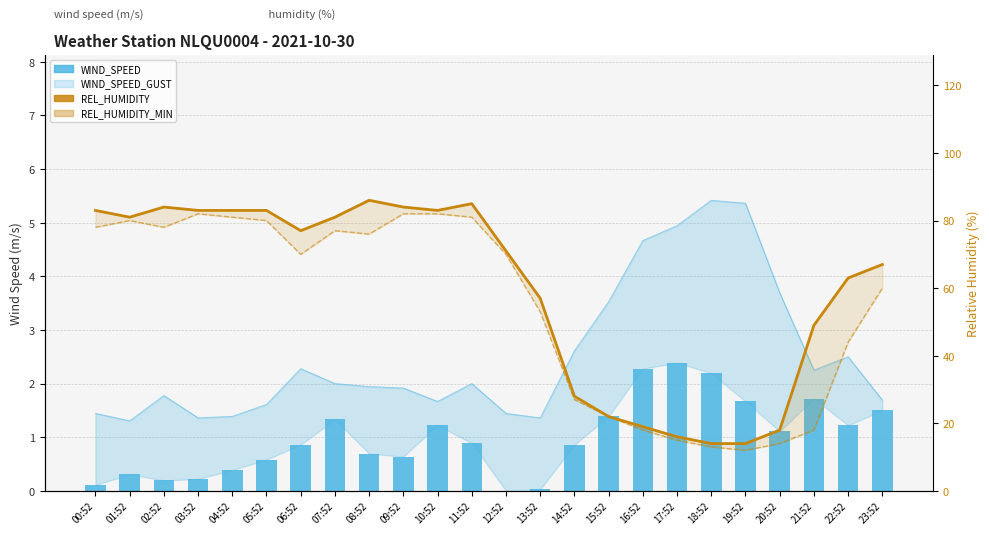

Which label corresponds to the largest value in the chart?

08:52